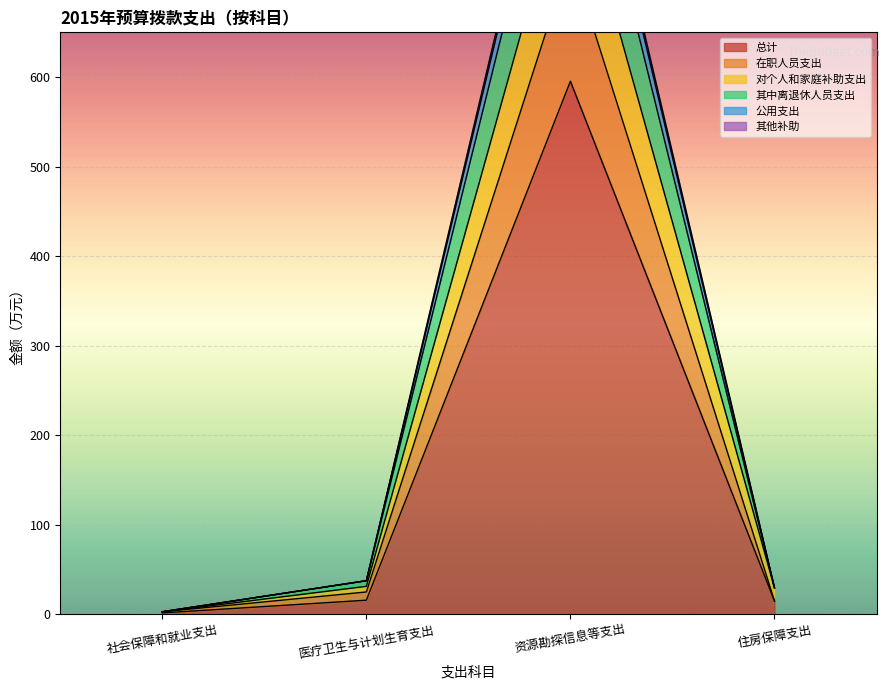

Which category has the lowest value in the 在职人员支出 series?

社会保障和就业支出